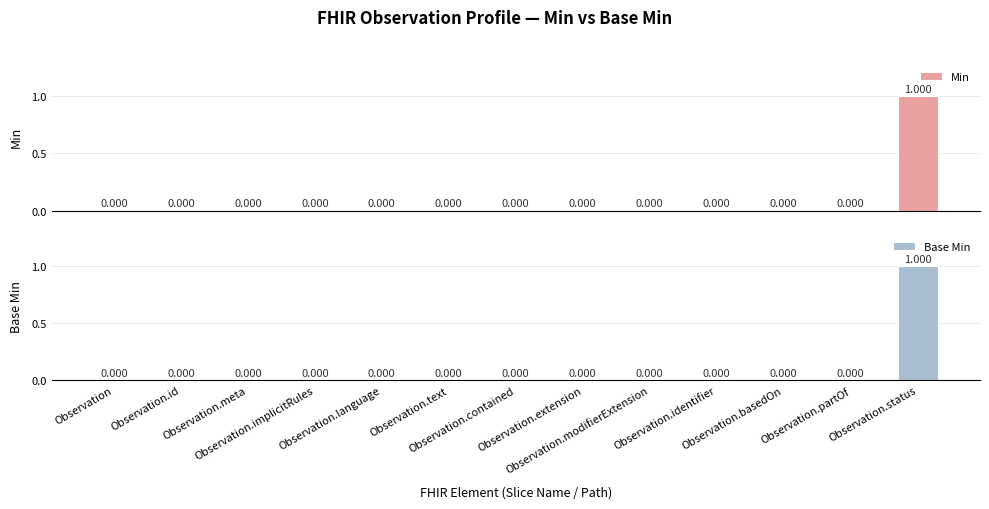

How many data points does each series have?

13